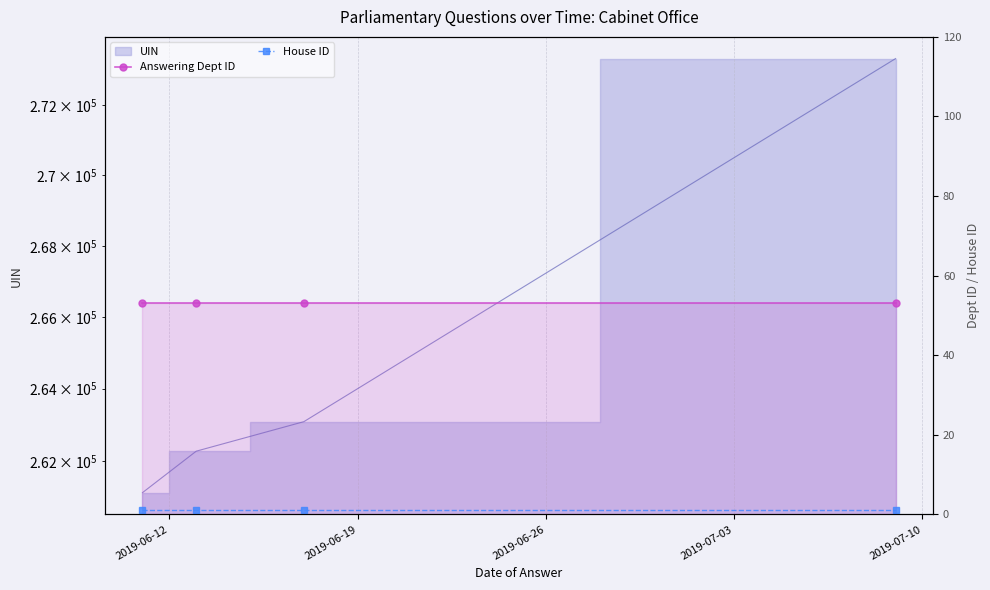

Which label corresponds to the smallest value in the chart?

2019-06-12